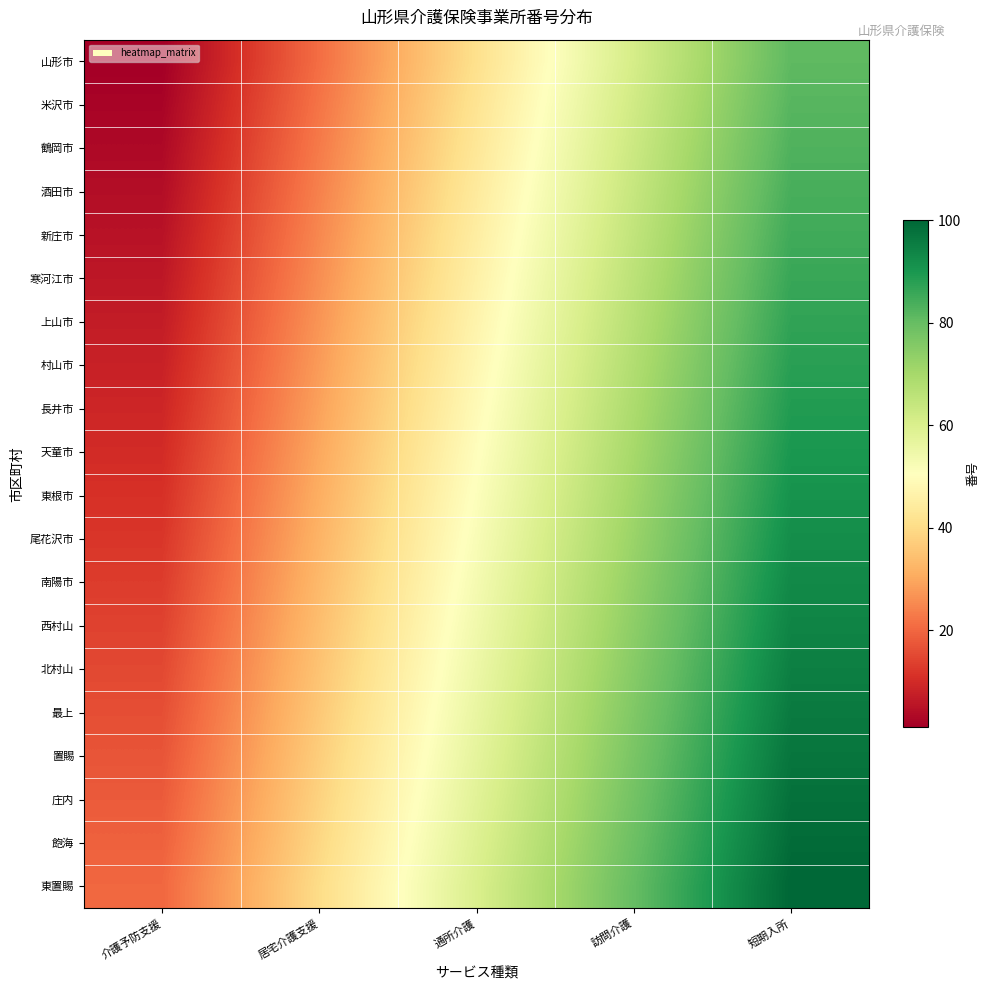

At how many categories does at least one series exceed 74?

2